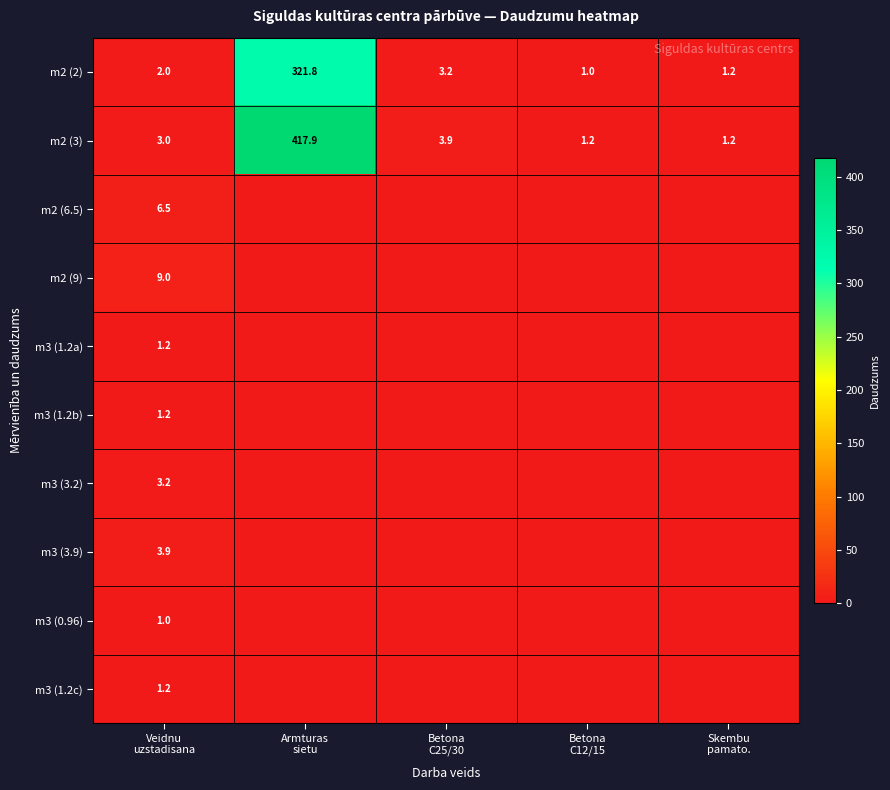

What is the difference between the maximum and minimum values in the m2 (2) series?

320.8